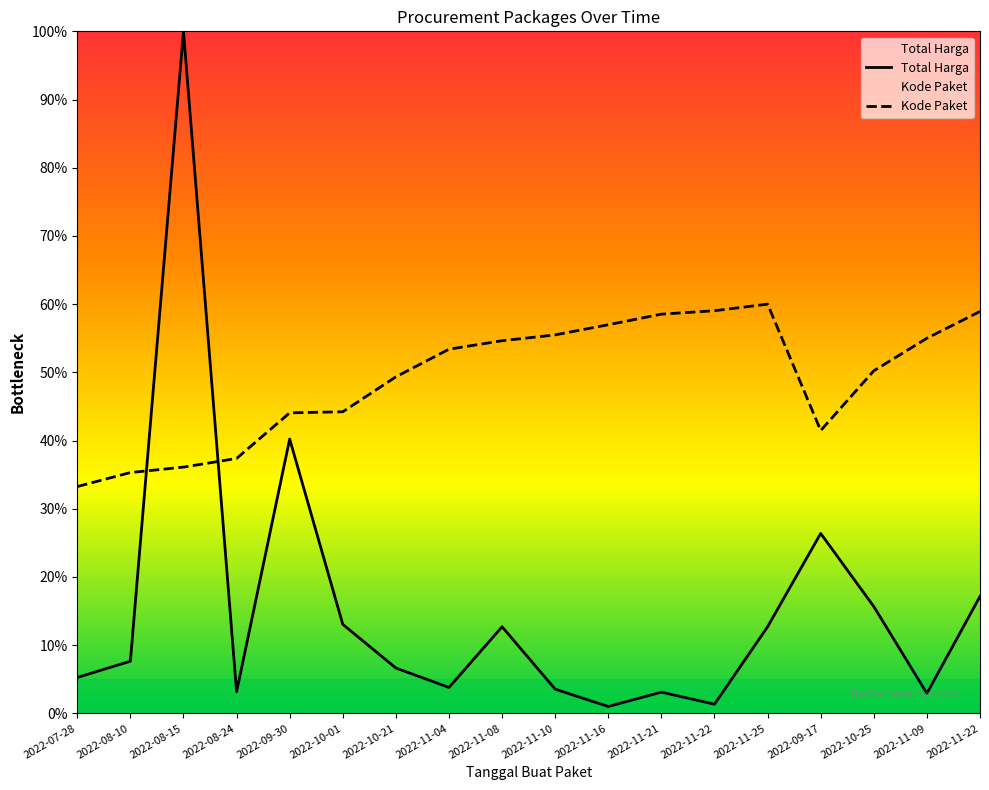

Reading left to right, transcribe all the data shown in this chart.

Total Harga: 2022-07-28=5.3	2022-08-10=7.7	2022-08-15=100.0	2022-08-24=3.2	2022-09-30=40.2	2022-10-01=13.1	2022-10-21=6.6	2022-11-04=3.8	2022-11-08=12.7	2022-11-10=3.5	2022-11-16=1.0	2022-11-21=3.1	2022-11-22=1.3	2022-11-25=12.7	2022-09-17=26.4	2022-10-25=15.7	2022-11-09=2.9	2022-11-22=17.1
Kode Paket: 2022-07-28=33.3	2022-08-10=35.3	2022-08-15=36.1	2022-08-24=37.4	2022-09-30=44.1	2022-10-01=44.2	2022-10-21=49.3	2022-11-04=53.4	2022-11-08=54.6	2022-11-10=55.5	2022-11-16=57.0	2022-11-21=58.5	2022-11-22=59.0	2022-11-25=60.0	2022-09-17=41.5	2022-10-25=50.2	2022-11-09=55.0	2022-11-22=58.9